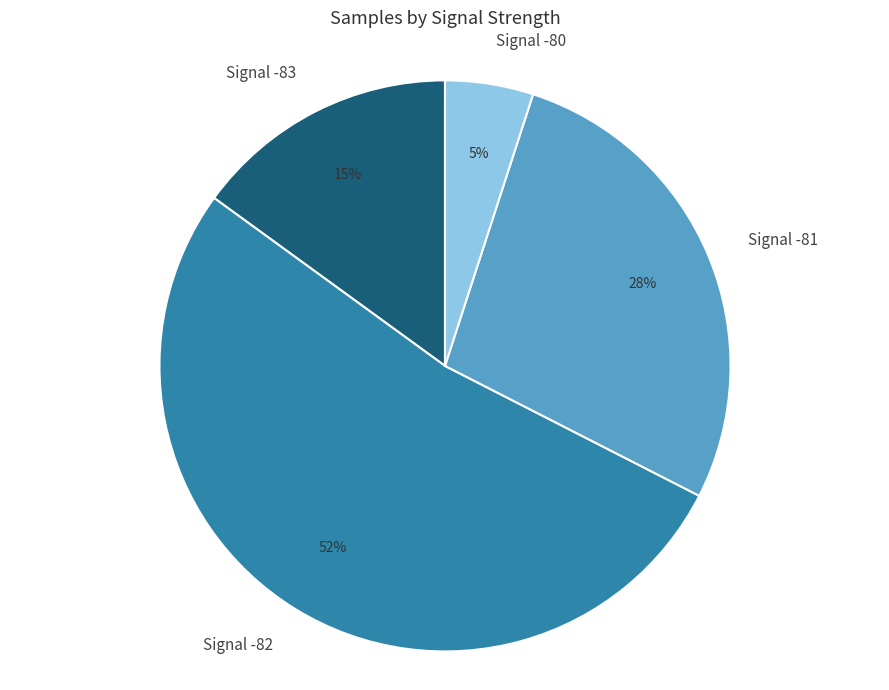

Count the number of slices in the pie.

4